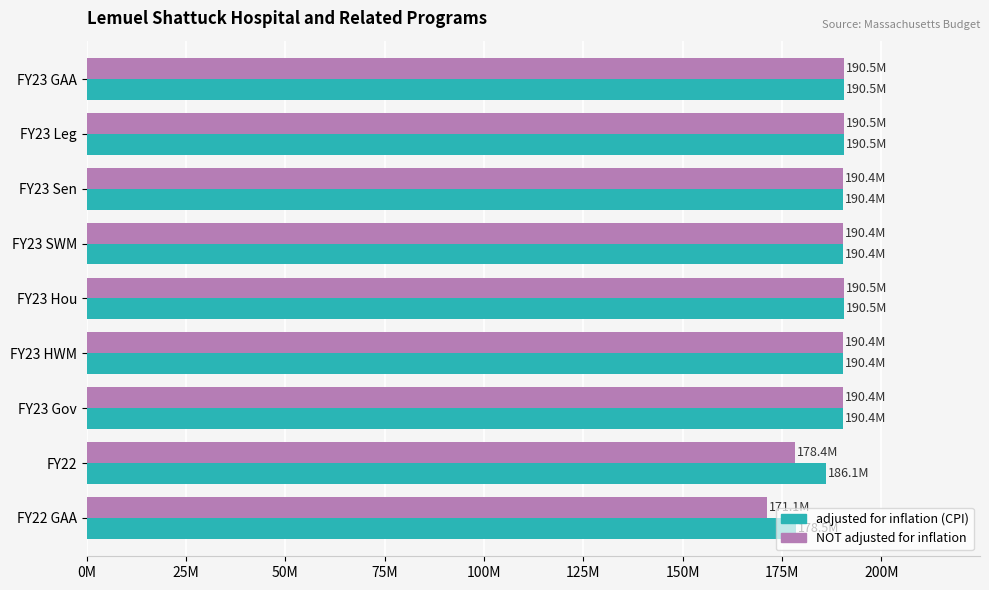

What is the difference between the maximum and second lowest values in the adjusted for inflation (CPI) series?

4446009